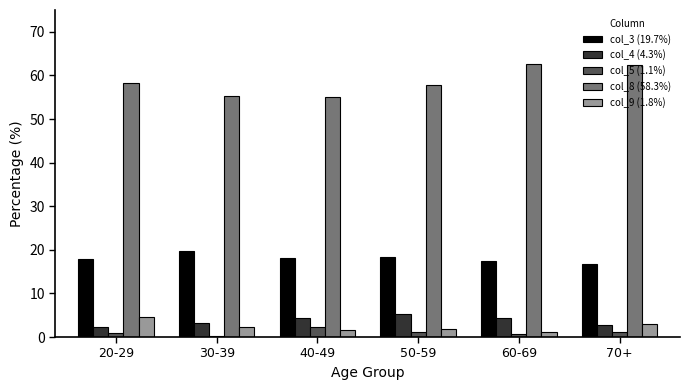

What is the difference between the highest and lowest values at 40-49?

53.4